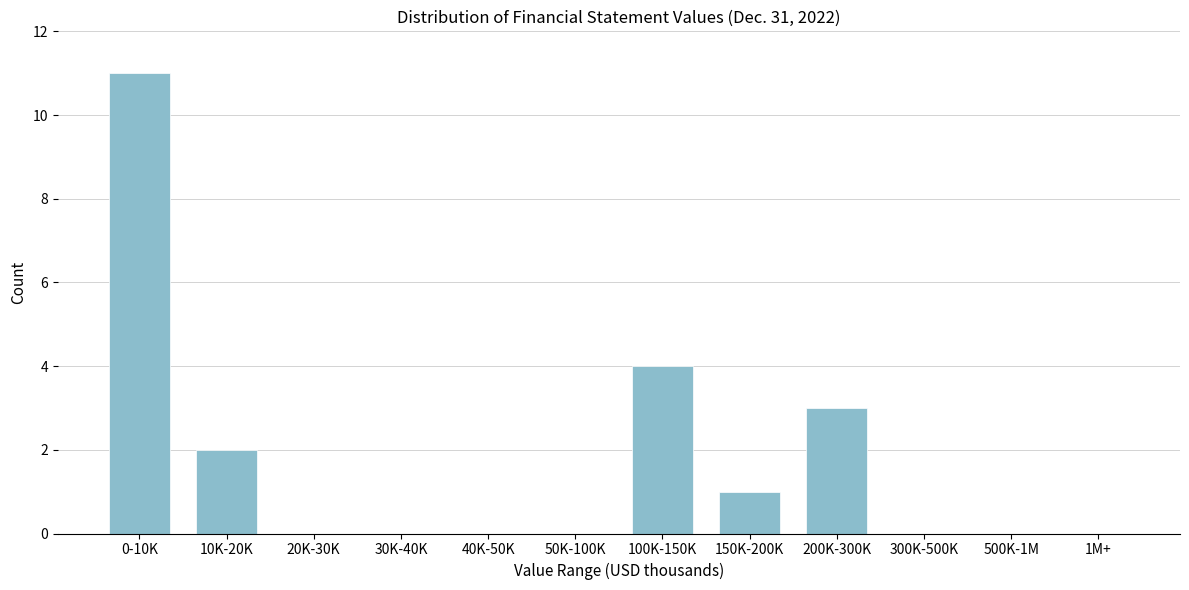

Reading left to right, list all the values displayed in this chart.

0-10K=11	10K-20K=2	20K-30K=0	30K-40K=0	40K-50K=0	50K-100K=0	100K-150K=4	150K-200K=1	200K-300K=3	300K-500K=0	500K-1M=0	1M+=0